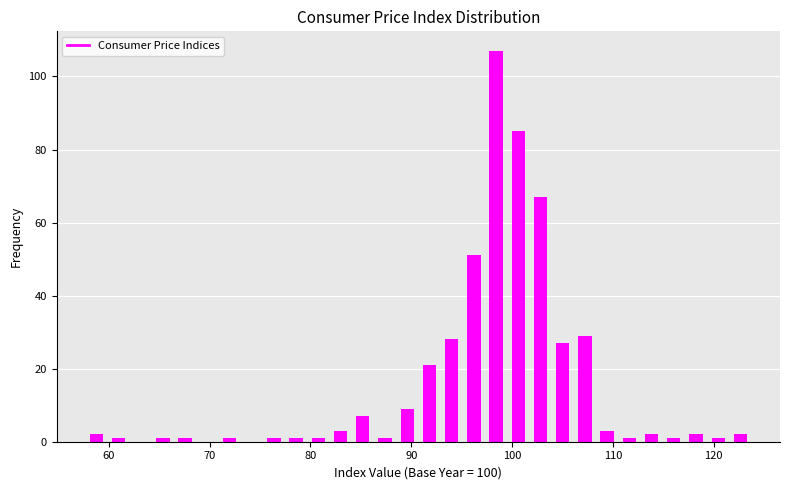

Read against the x-axis, roughly where is the centre of the tallest bar?

98